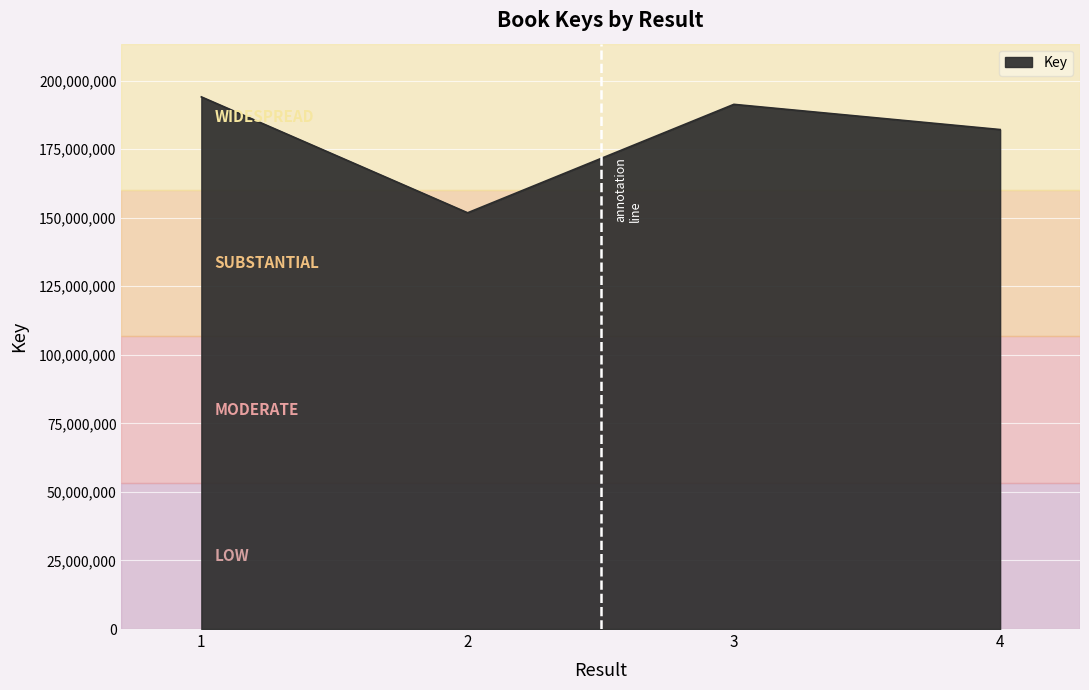

Where does the data first go above 191330456?

1